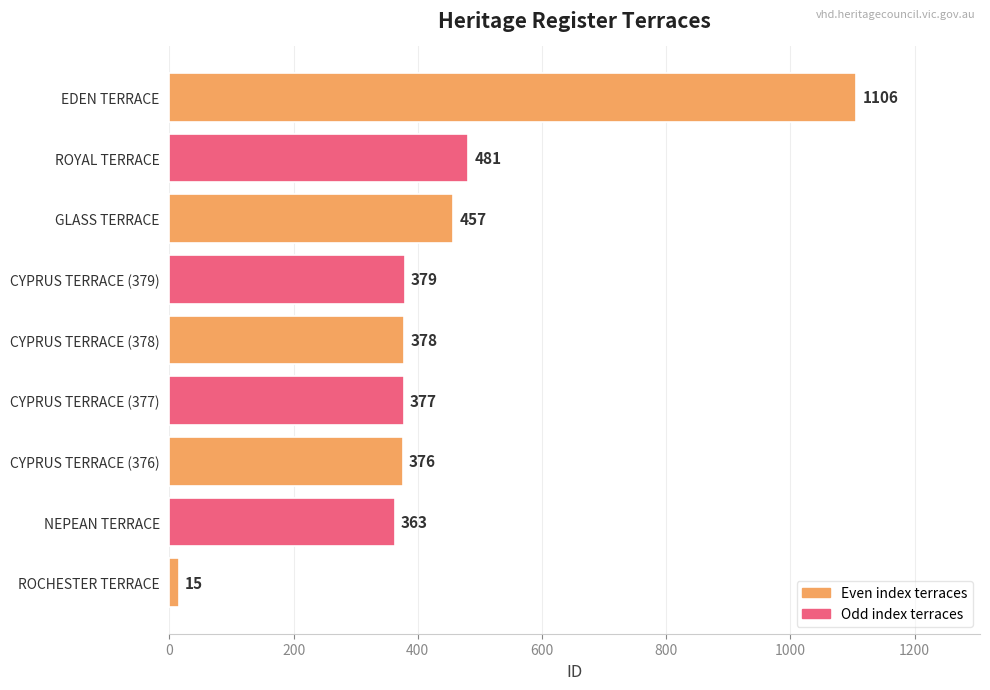

Which category has the highest value across all series?

EDEN TERRACE